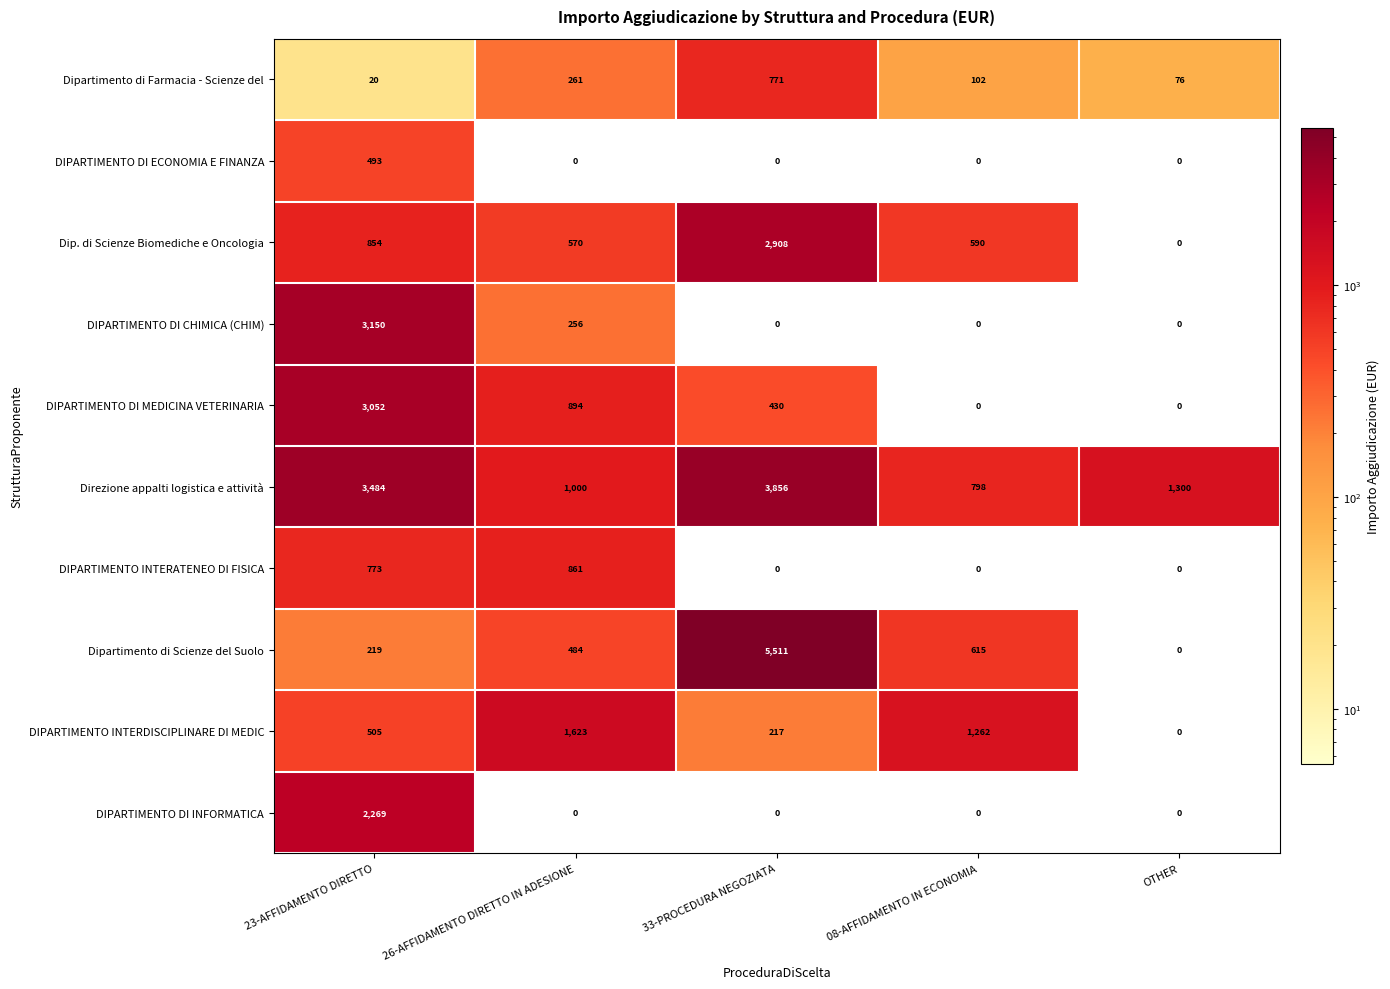

What is the difference between the maximum and minimum values in the Dipartimento di Farmacia - Scienze del series?

751